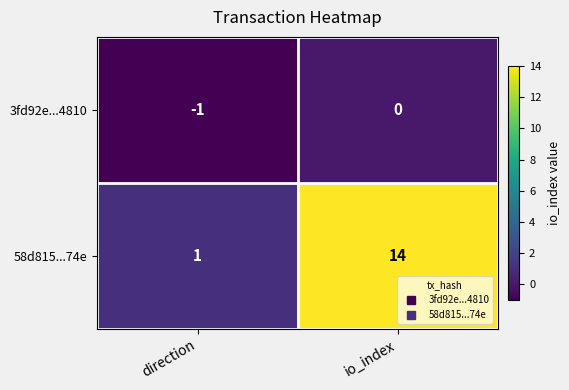

Rank the series by their average value, from lowest to highest.

3fd92e...4810, 58d815...74e